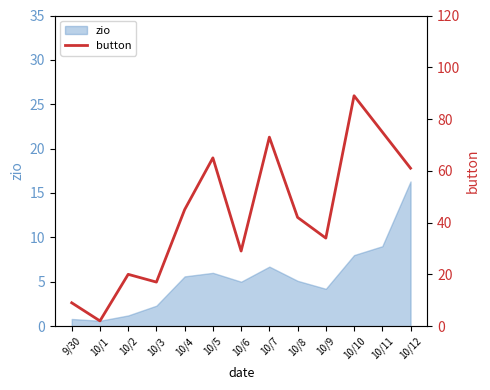

True or false: zio has a value of 2.3 at 10/3.

True